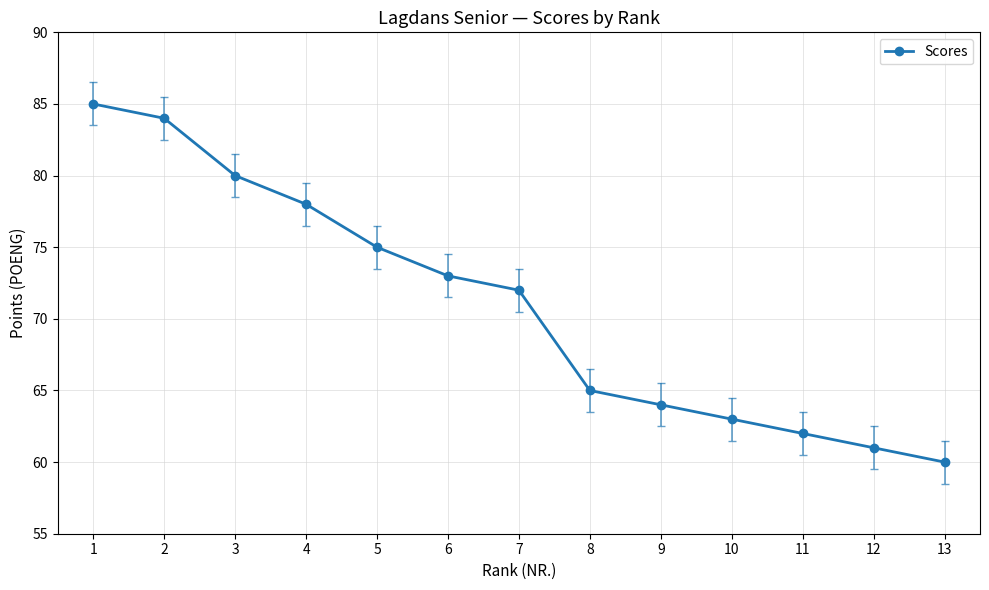

What is the difference between the second highest and second lowest values?

23